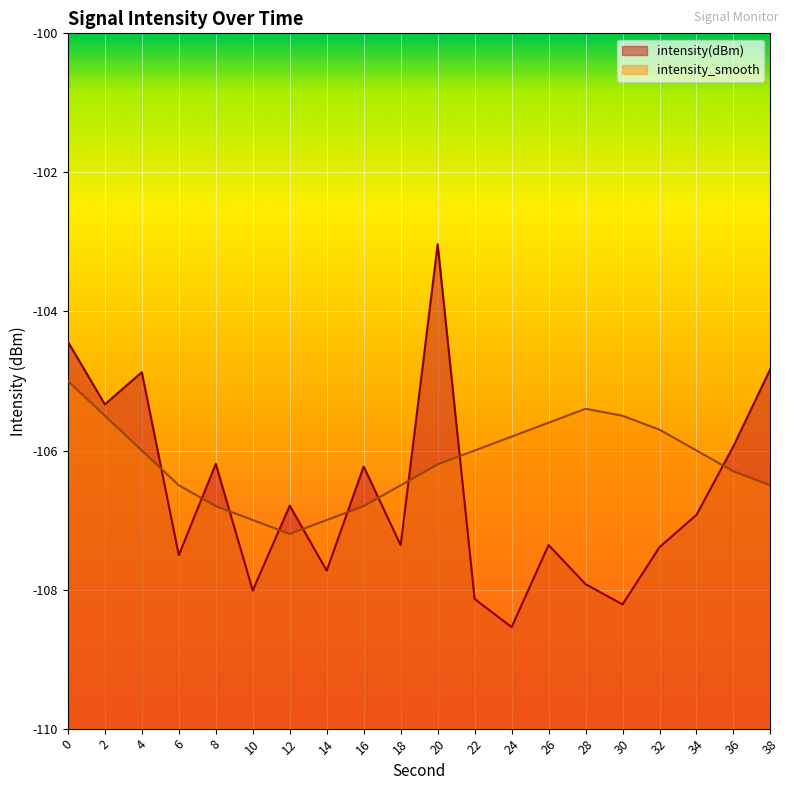

What is the difference between the maximum and second lowest values in the intensity(dBm) series?

5.2